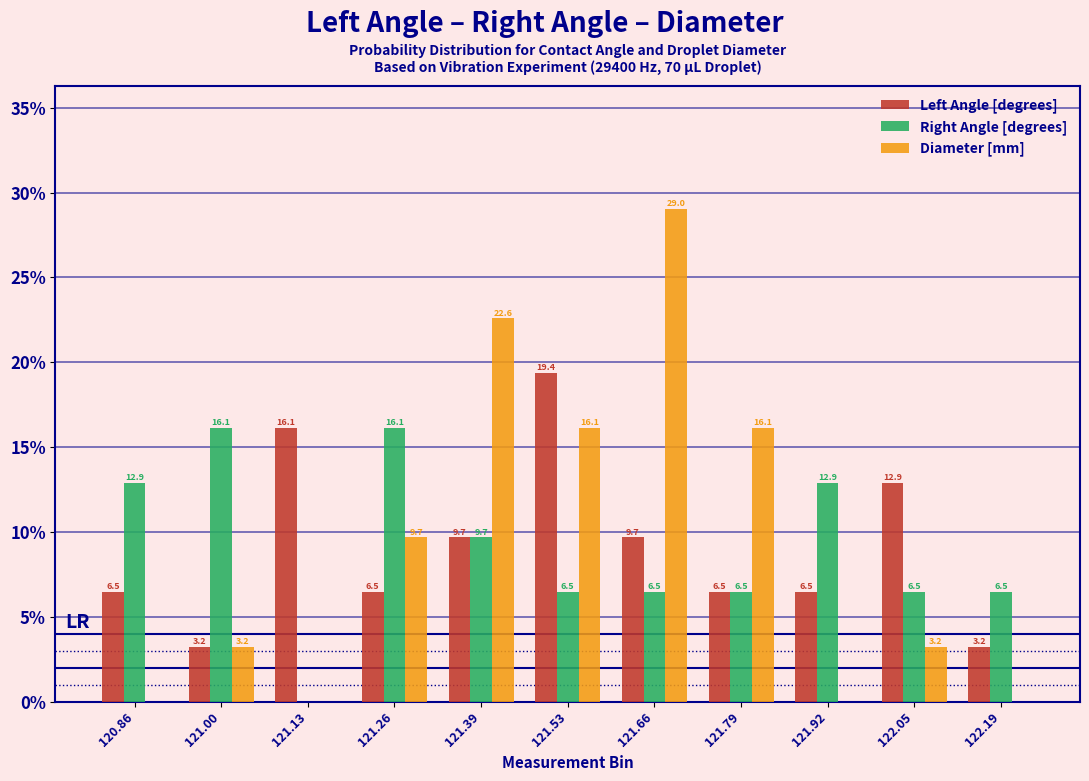

Reading right to left, what are all the values shown in this chart?

Left Angle [degrees]: 122.19=3.2	122.05=12.9	121.92=6.5	121.79=6.5	121.66=9.7	121.53=19.4	121.39=9.7	121.26=6.5	121.13=16.1	121.00=3.2	120.86=6.5
Right Angle [degrees]: 122.19=6.5	122.05=6.5	121.92=12.9	121.79=6.5	121.66=6.5	121.53=6.5	121.39=9.7	121.26=16.1	121.13=0.0	121.00=16.1	120.86=12.9
Diameter [mm]: 122.19=0.0	122.05=3.2	121.92=0.0	121.79=16.1	121.66=29.0	121.53=16.1	121.39=22.6	121.26=9.7	121.13=0.0	121.00=3.2	120.86=0.0